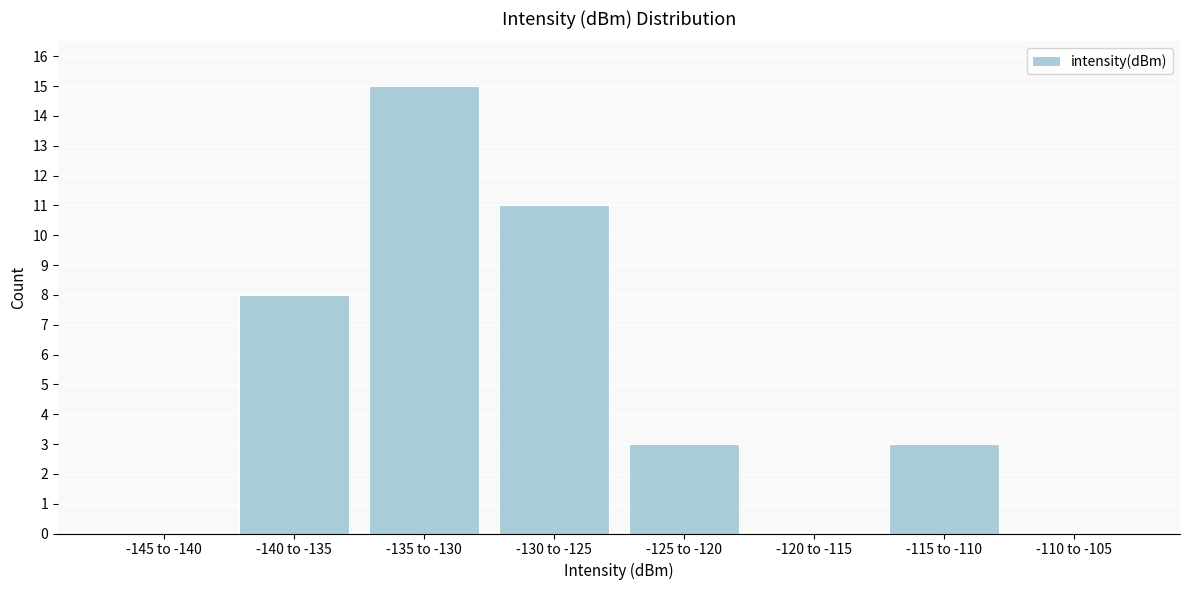

Reading right to left, transcribe all the data shown in this chart.

-110 to -105=0	-115 to -110=3	-120 to -115=0	-125 to -120=3	-130 to -125=11	-135 to -130=15	-140 to -135=8	-145 to -140=0